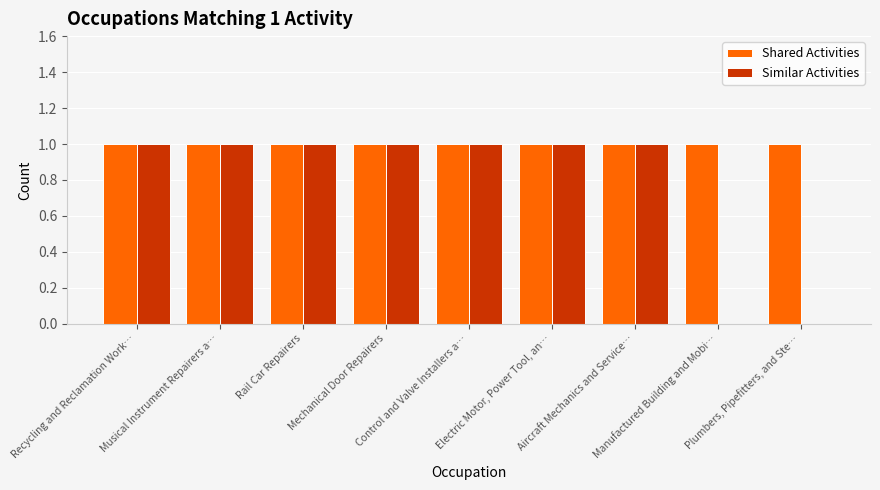

The Similar Activities series shows 1 at Manufactured Building and Mobi…. True or false?

False